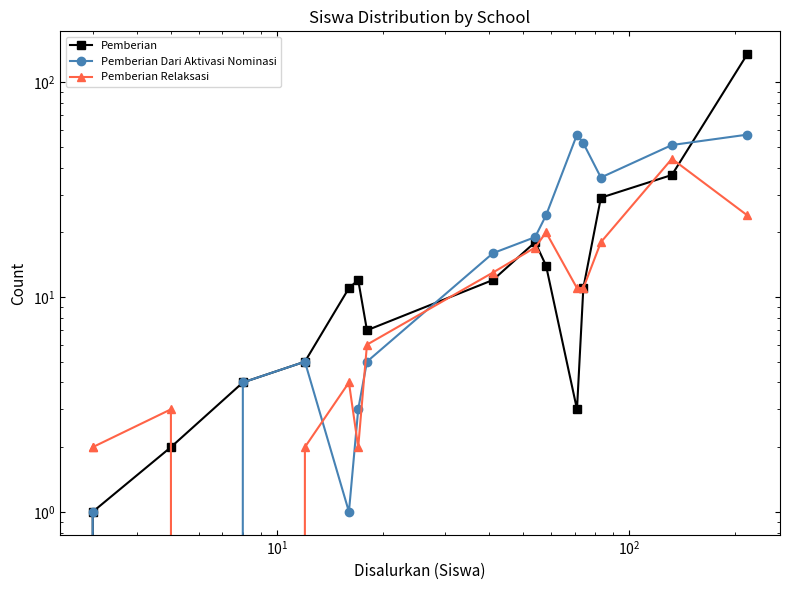

How many values in the Pemberian Dari Aktivasi Nominasi series are below 16?

8